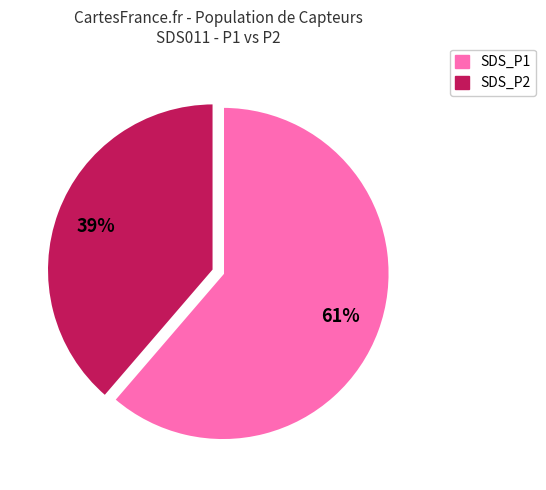

To the nearest percent, what percentage of the pie is SDS_P2?

39%